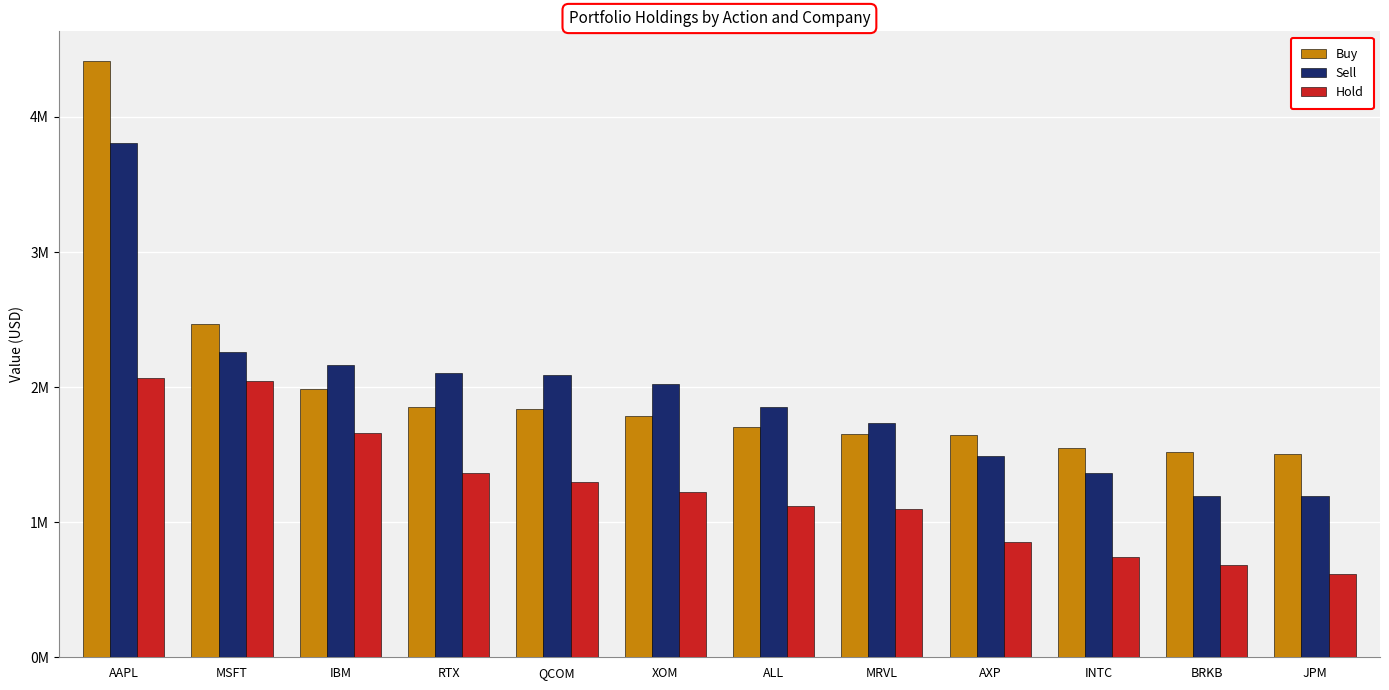

Does the chart contain stacked bars?

No